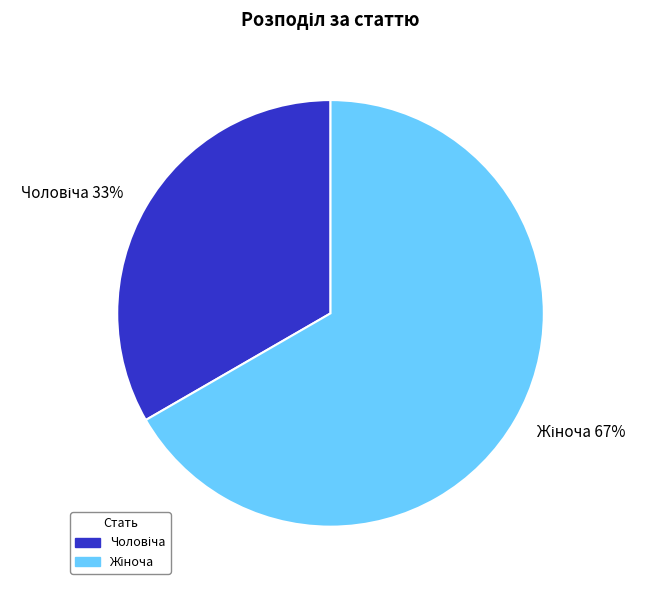

To the nearest percent, what is the average slice percentage?

50%